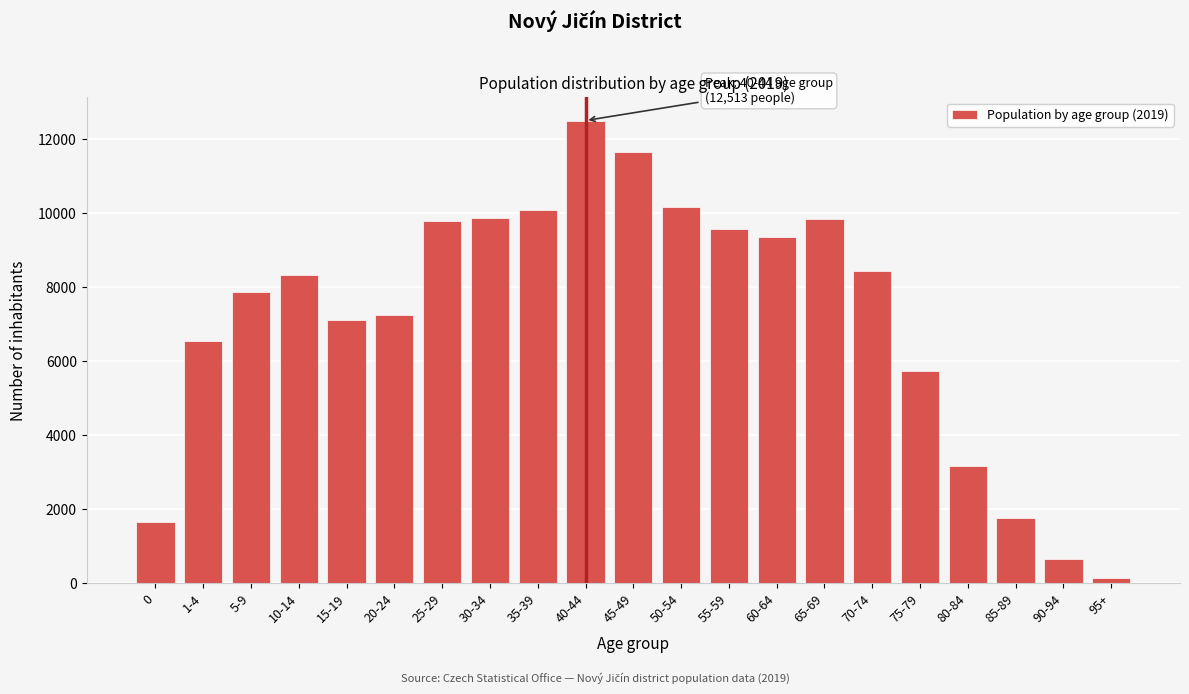

At which category does the chart reach its peak across all series?

40-44